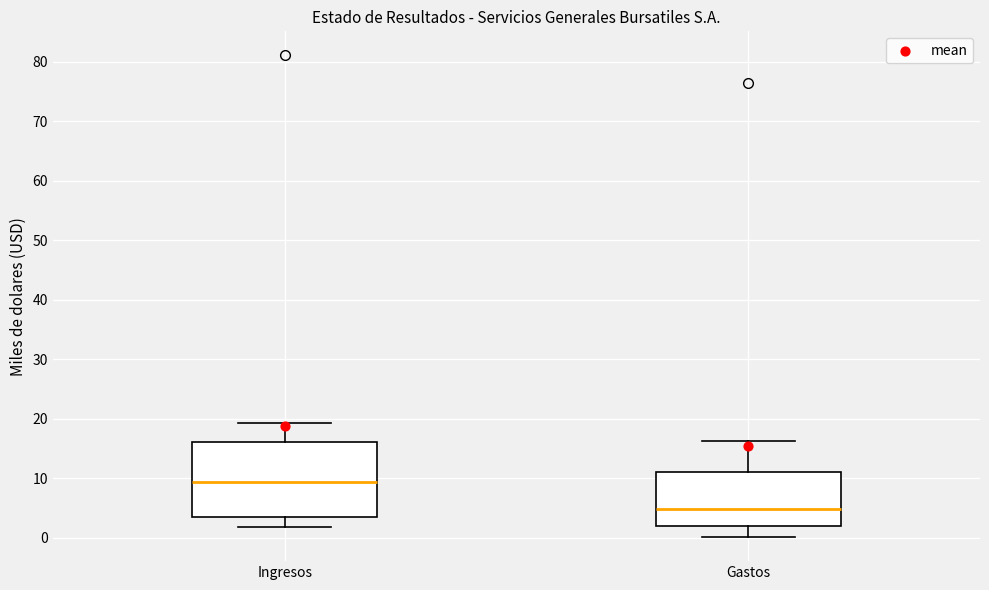

Which box has the lowest median line?

Gastos